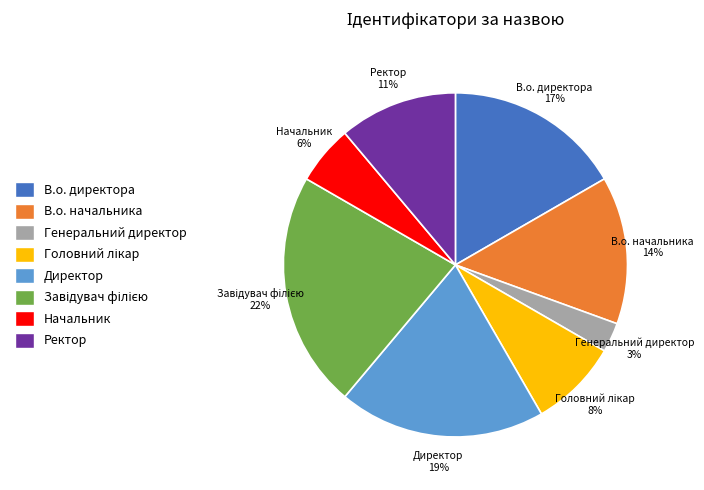

Which category has the smallest portion of the pie?

Генеральний директор